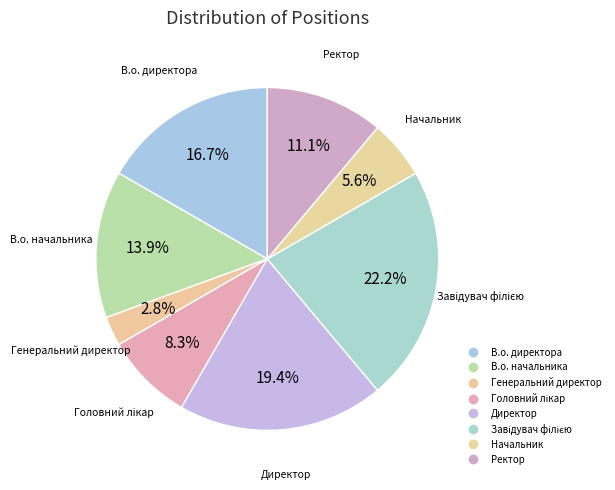

The Головний лікар slice represents 1% of the pie. True or false?

False